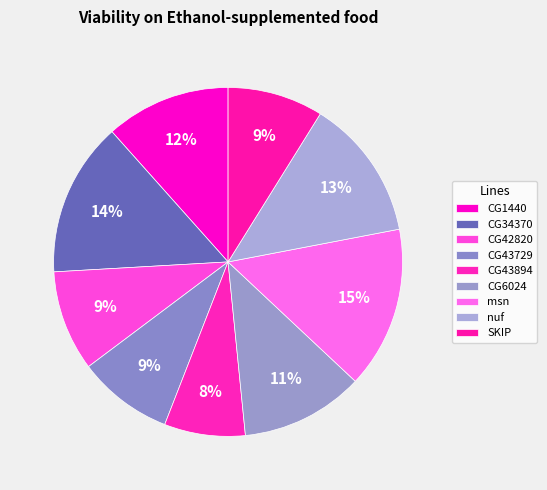

How many slices are in this pie chart?

9